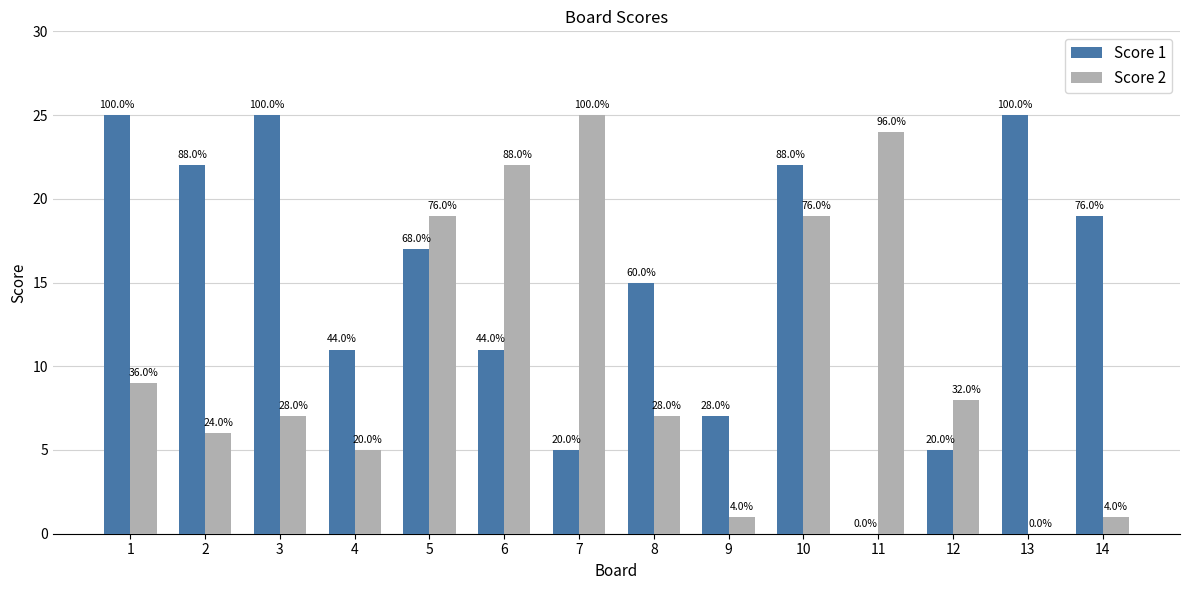

Is it true that Score 1 equals 18 at 4?

False